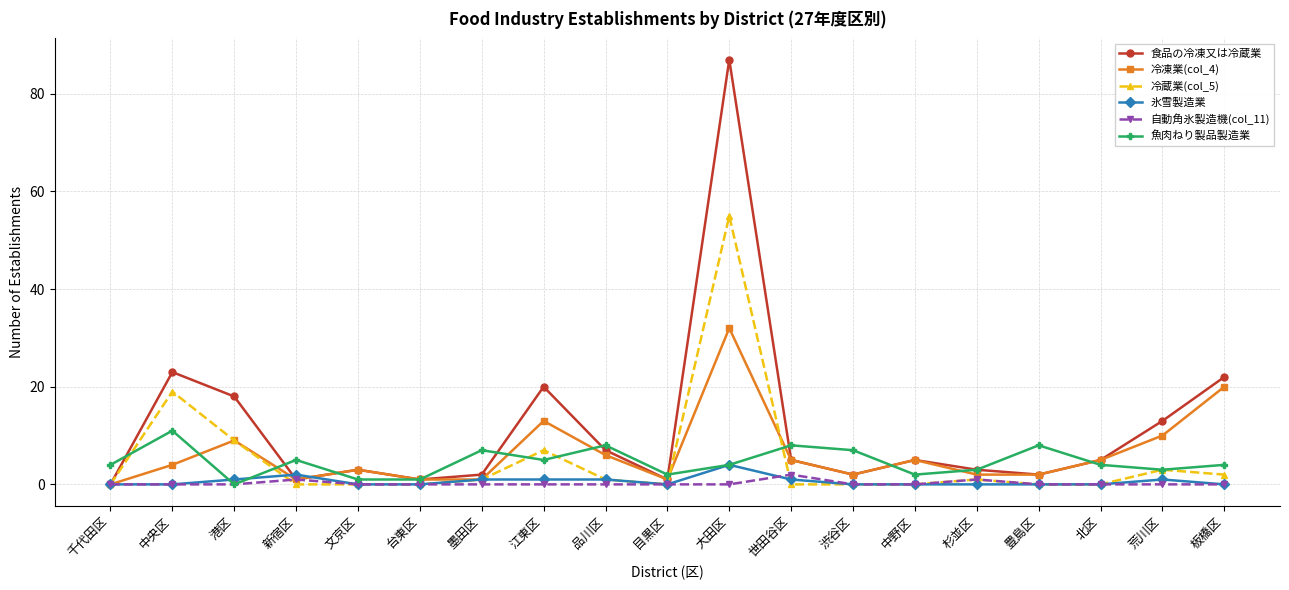

At which category does 冷凍業(col_4) reach its first local valley?

新宿区